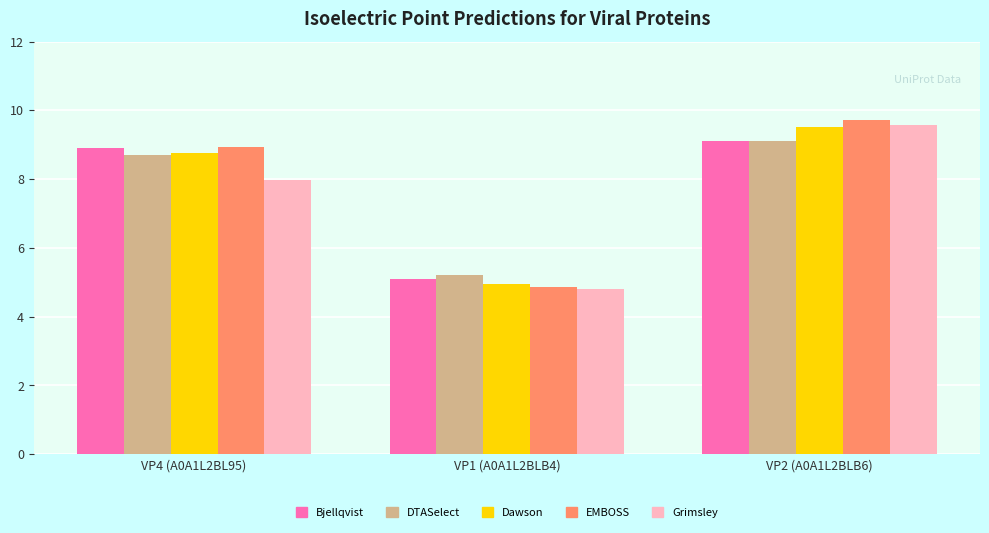

What are all the series names shown in the legend?

Bjellqvist, DTASelect, Dawson, EMBOSS, Grimsley